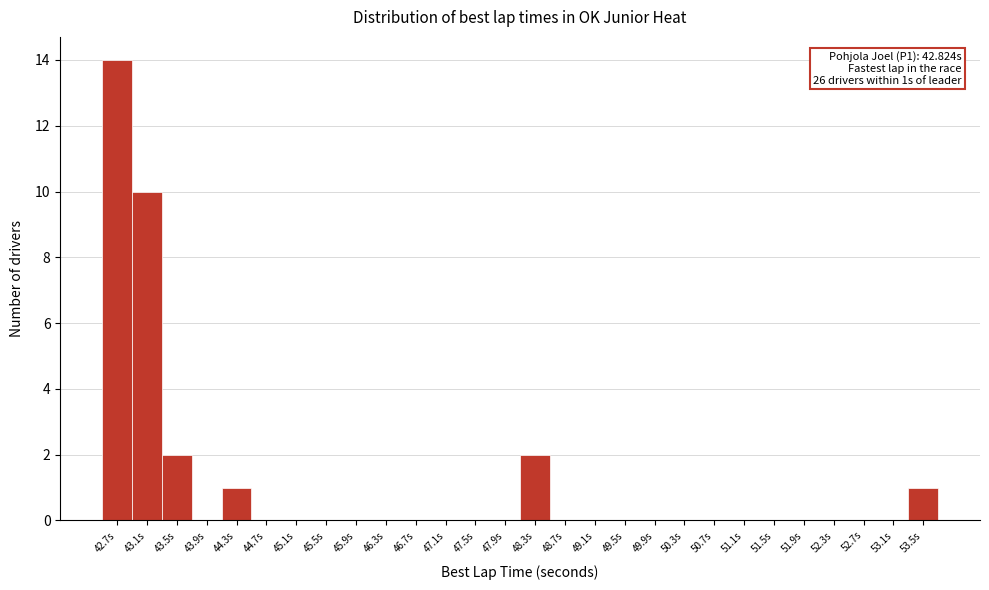

Reading left to right, list all the values displayed in this chart.

42.7s=14	43.1s=10	43.5s=2	43.9s=0	44.3s=1	44.7s=0	45.1s=0	45.5s=0	45.9s=0	46.3s=0	46.7s=0	47.1s=0	47.5s=0	47.9s=0	48.3s=2	48.7s=0	49.1s=0	49.5s=0	49.9s=0	50.3s=0	50.7s=0	51.1s=0	51.5s=0	51.9s=0	52.3s=0	52.7s=0	53.1s=0	53.5s=1